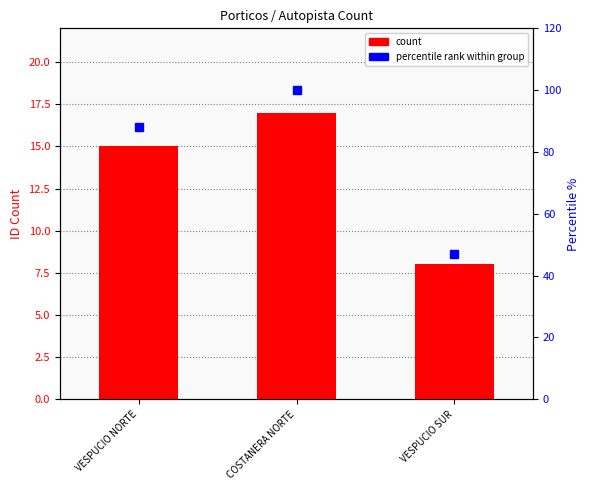

What is the maximum value shown in the chart?

17